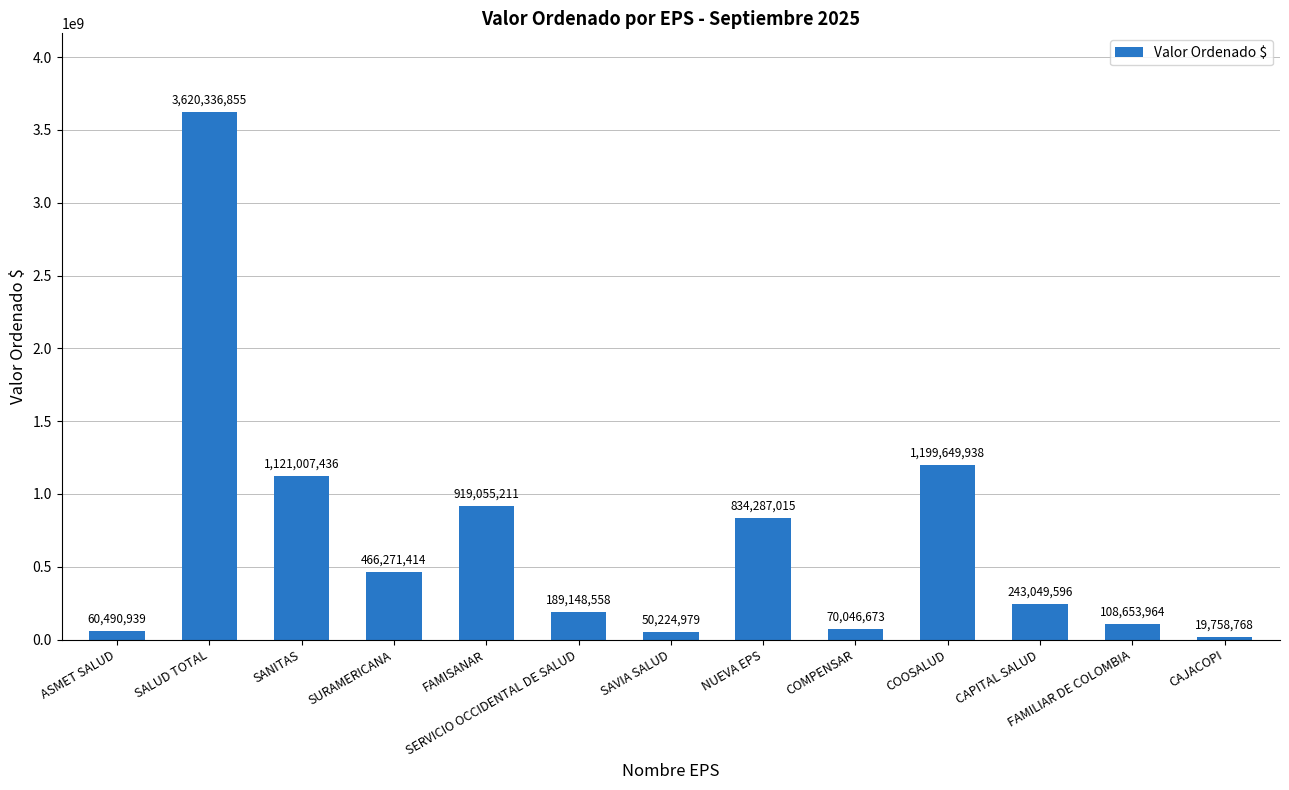

True or false: the data shows 1121007436 at SANITAS.

True